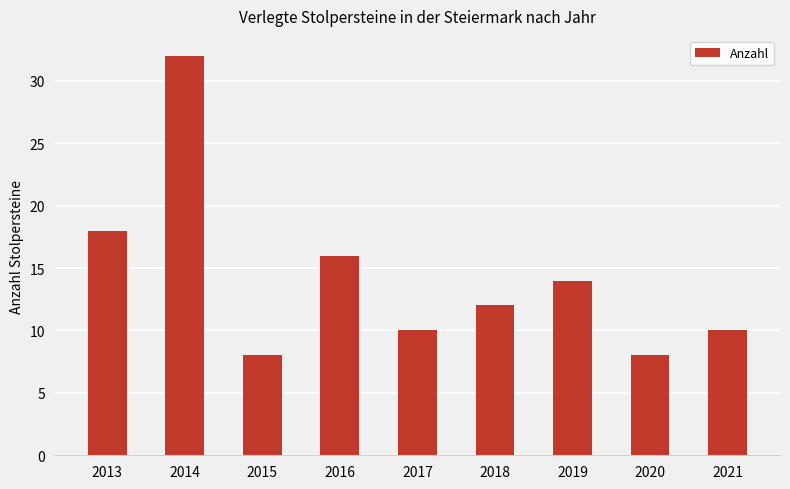

How many data points are less than 12?

4